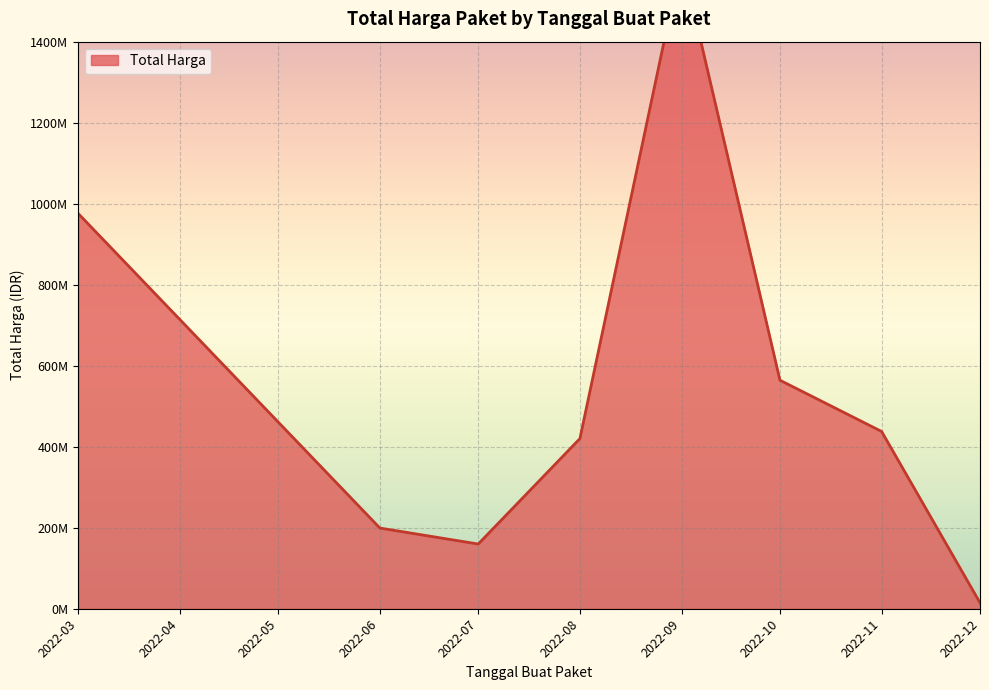

What is the value of the 21st point from the left?

199200000